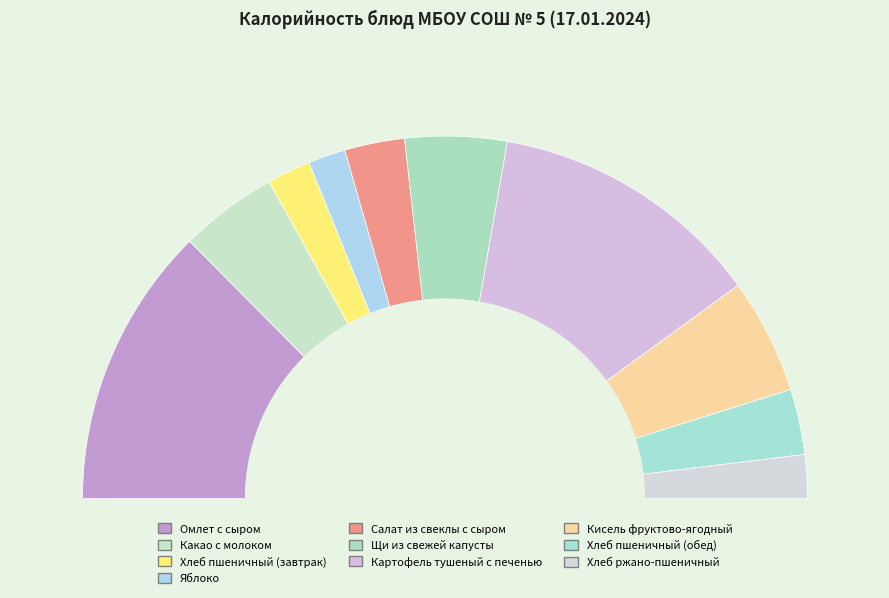

Which slice is the smallest?

Яблоко